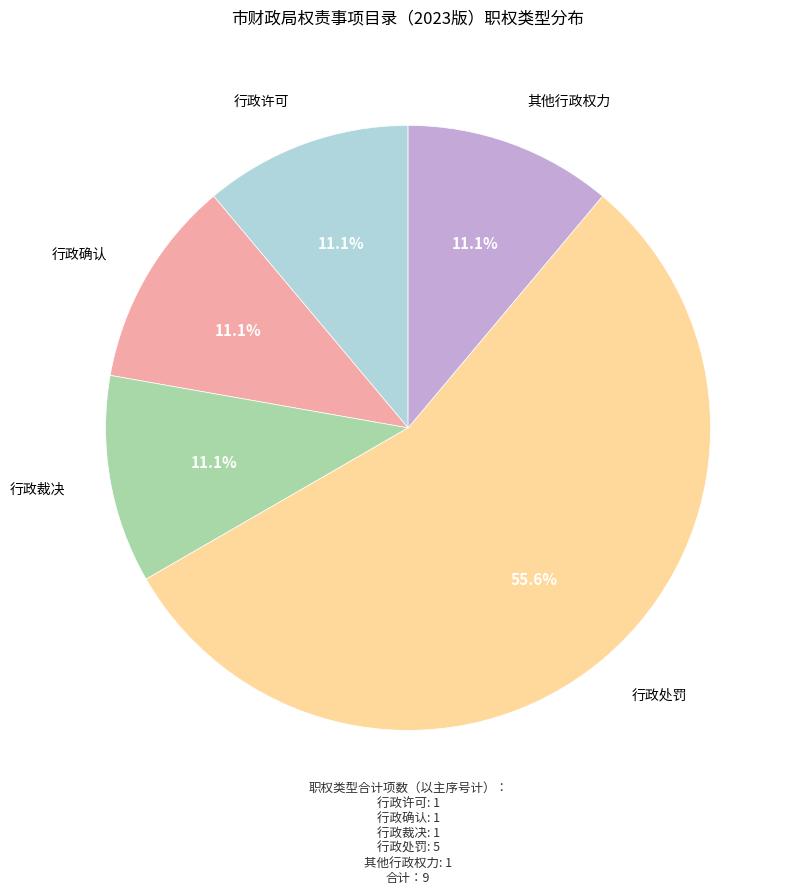

Is 行政处罚 the majority of the pie?

Yes